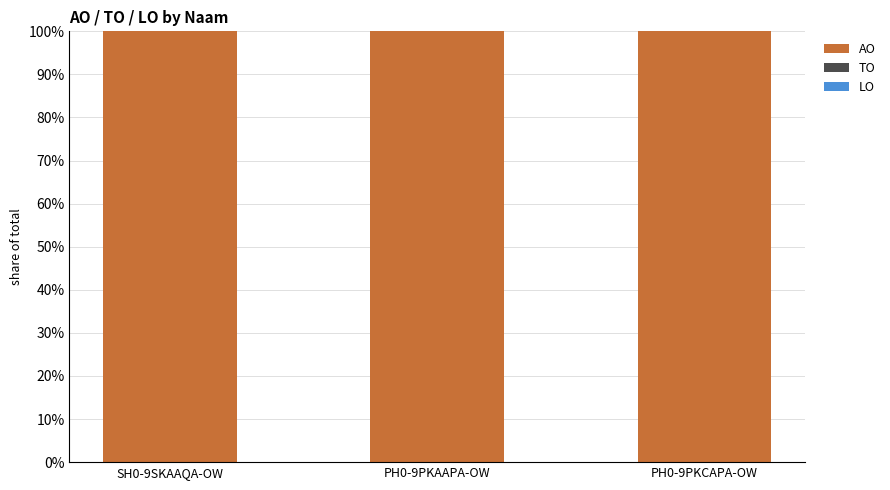

Where is AO nearest to the value 100?

SH0-9SKAAQA-OW